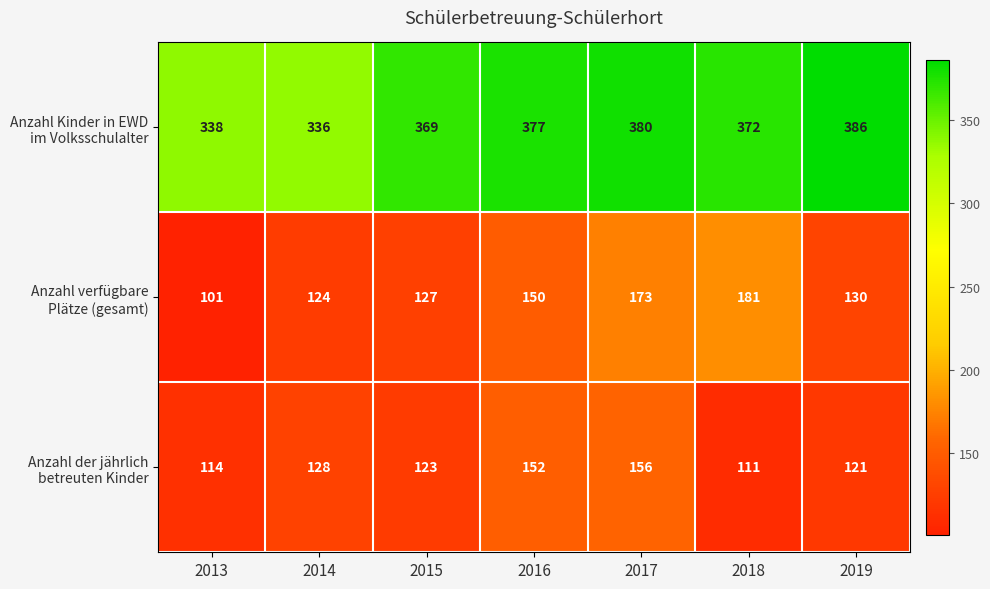

What is the greatest value displayed?

386